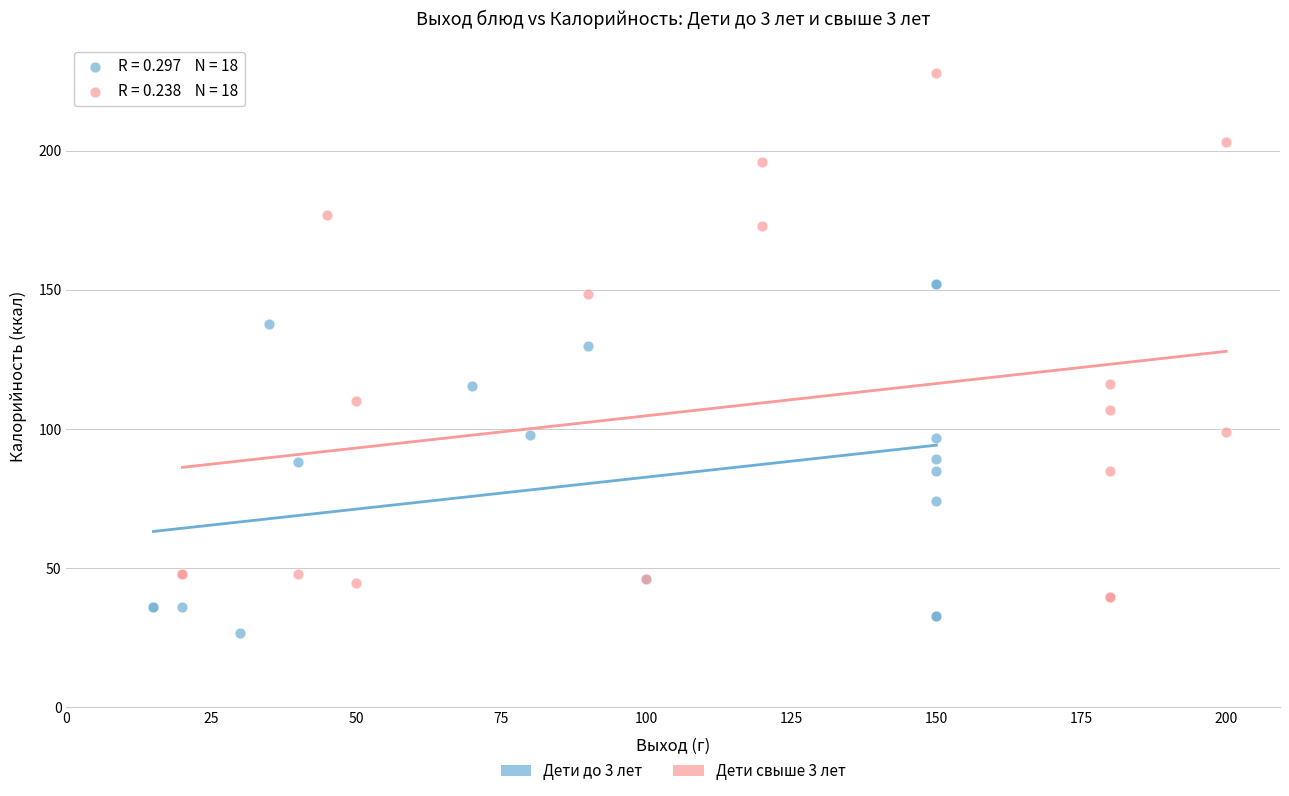

Which series has the largest Y range (max minus min)?

Дети свыше 3 лет